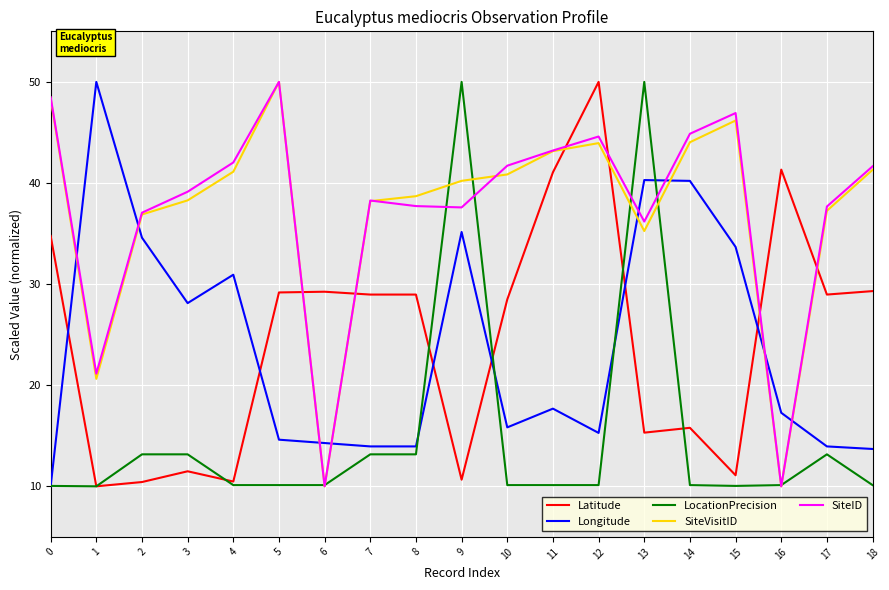

What is the difference between the Longitude values at 2 and 14?

5.6